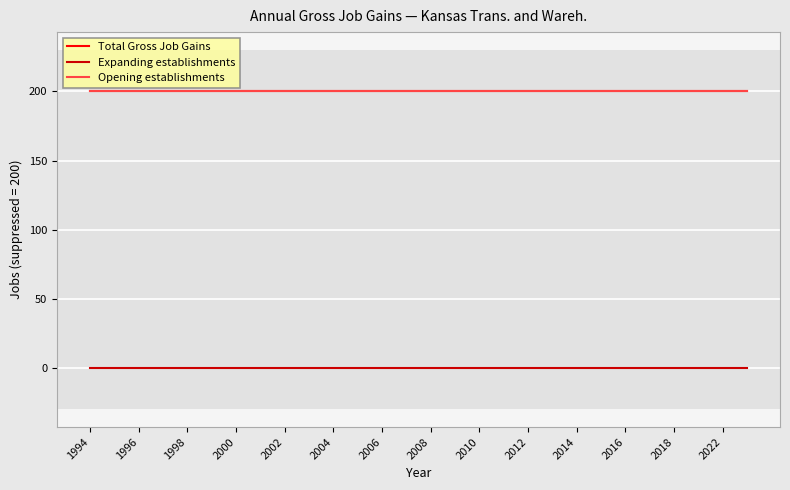

Which label corresponds to the largest value in the chart?

1994